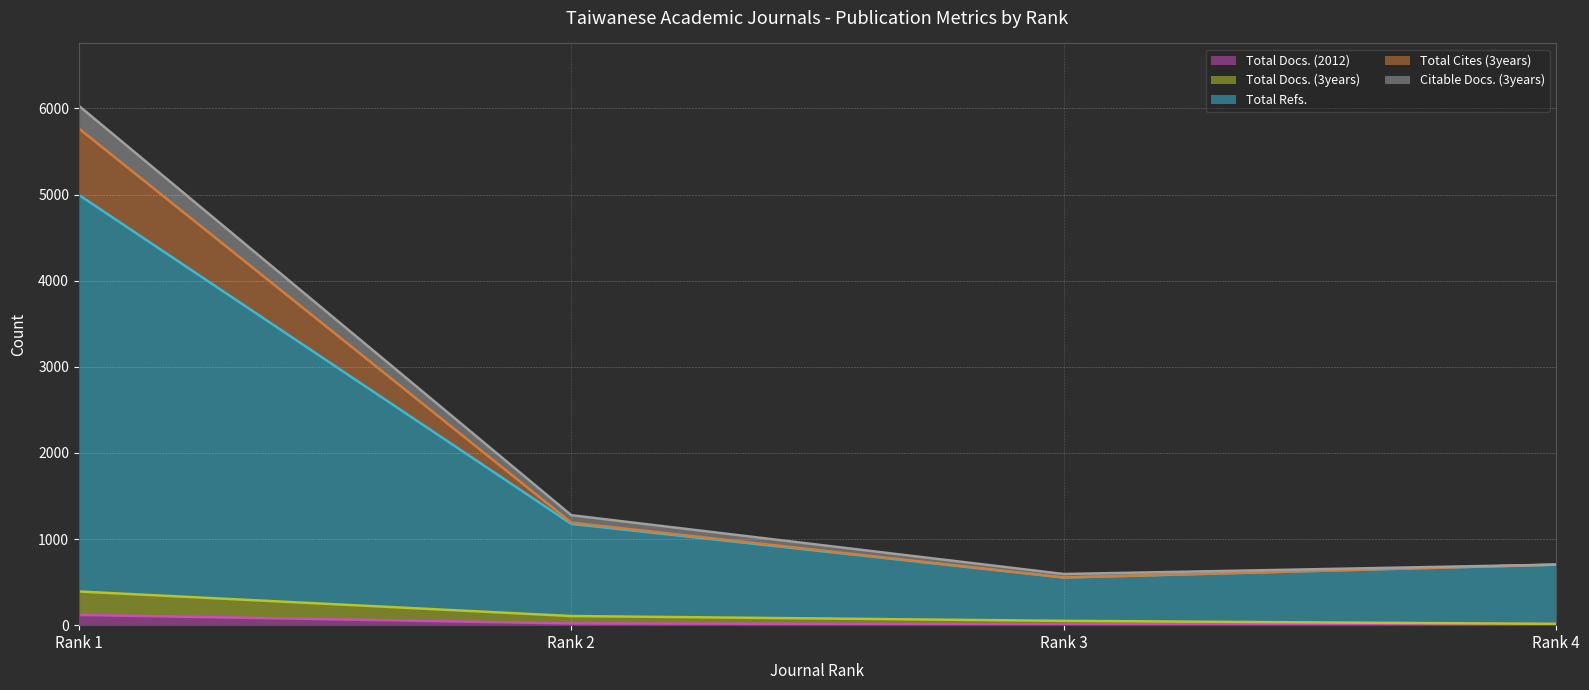

How many categories are shown in the chart?

4